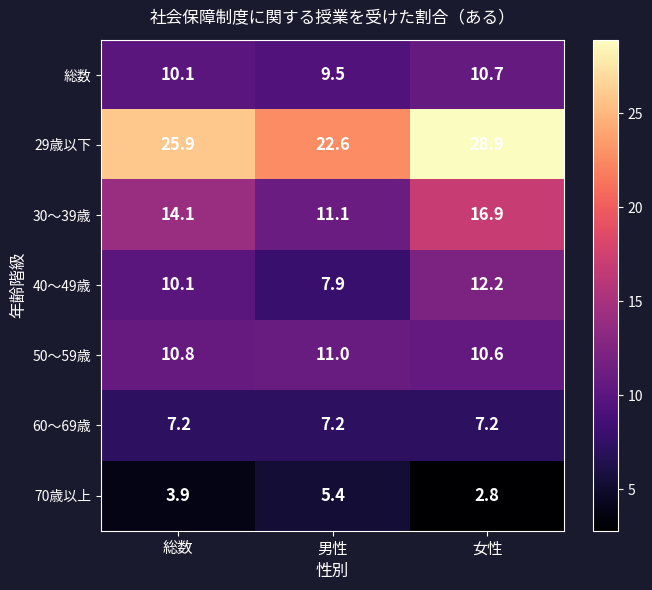

At which category does the chart reach its minimum across all series?

女性